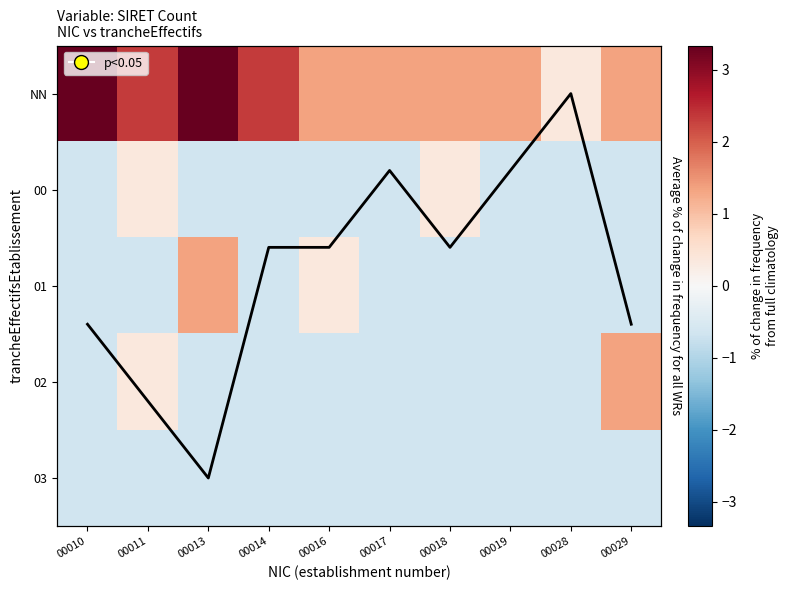

At 00014, list the series in order from smallest to largest.

00, 01, 02, 03, NN